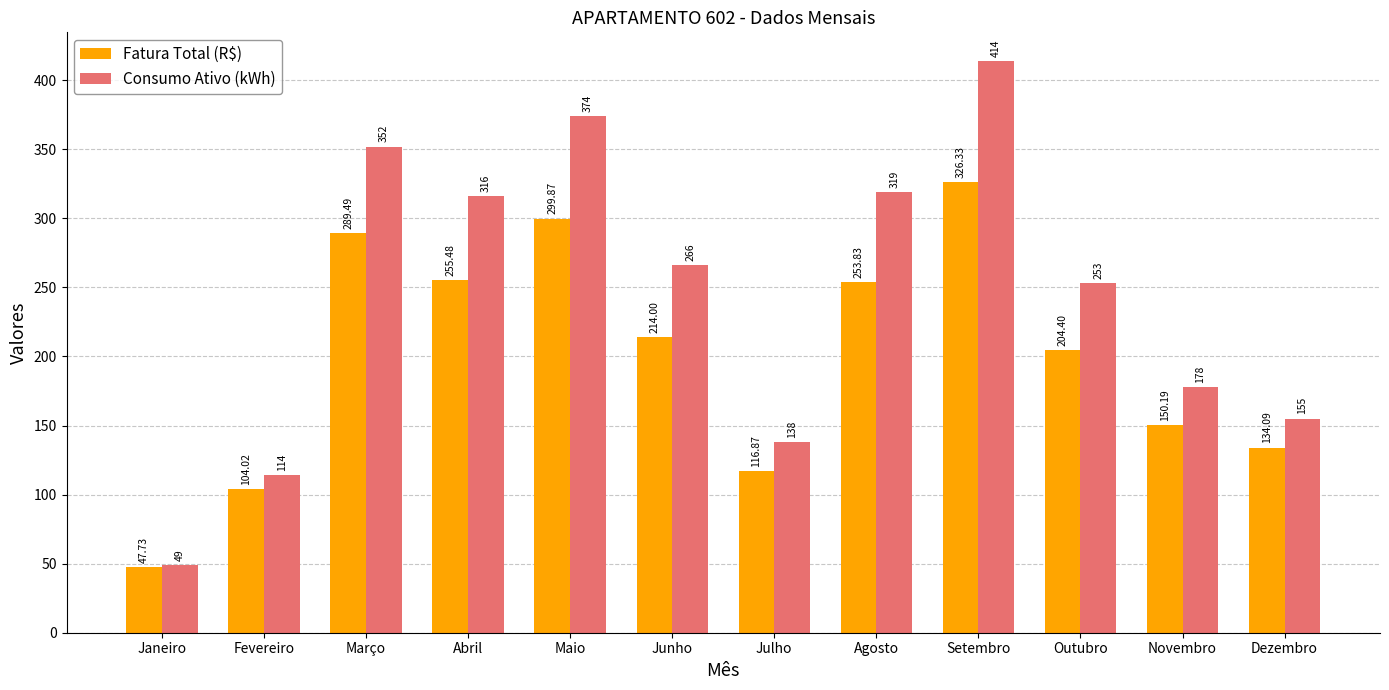

What is the spread (max minus min) of values at Janeiro?

1.3